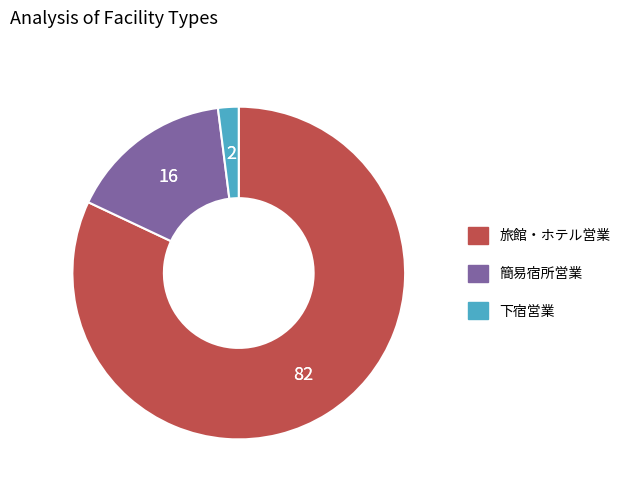

How many slices are in this pie chart?

3